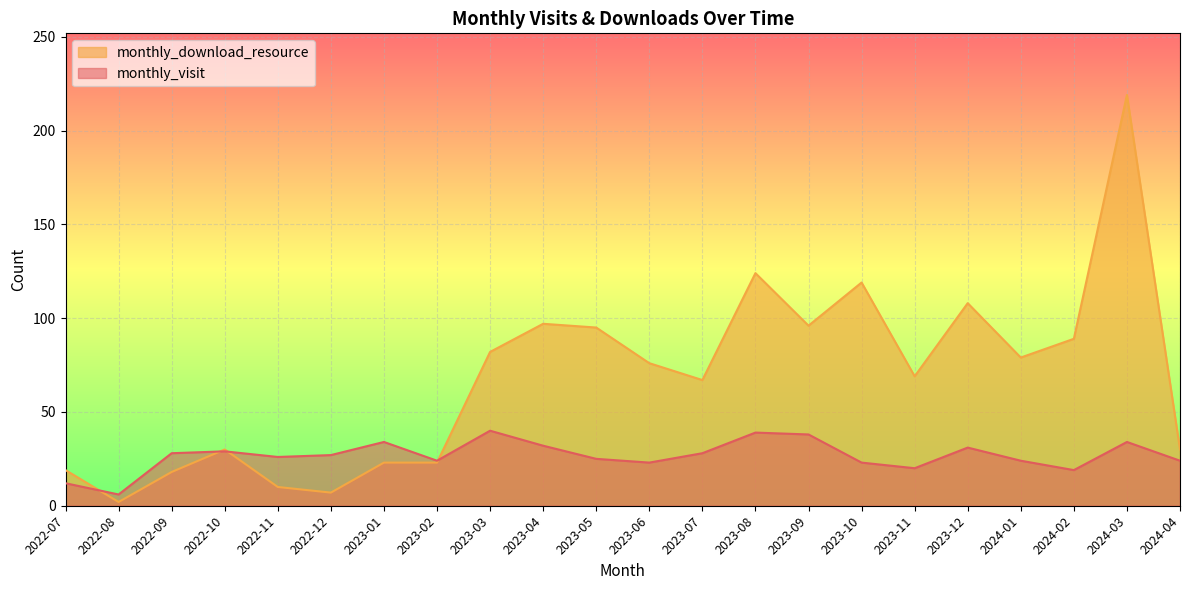

True or false: monthly_visit and monthly_download_resource intersect in this chart.

True